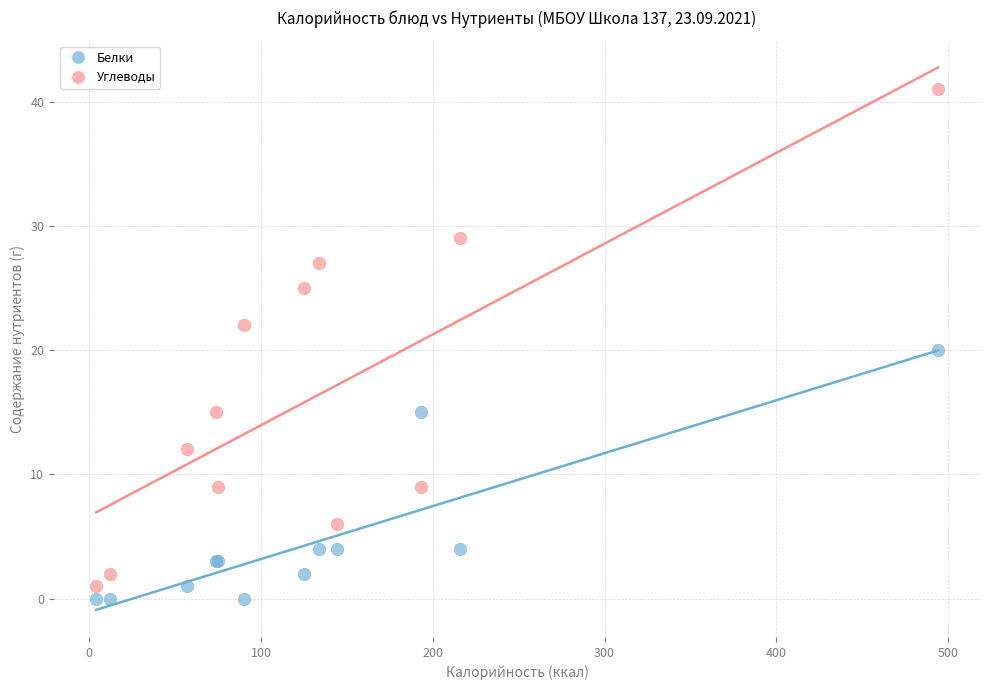

Which series contains the highest Y value?

Углеводы